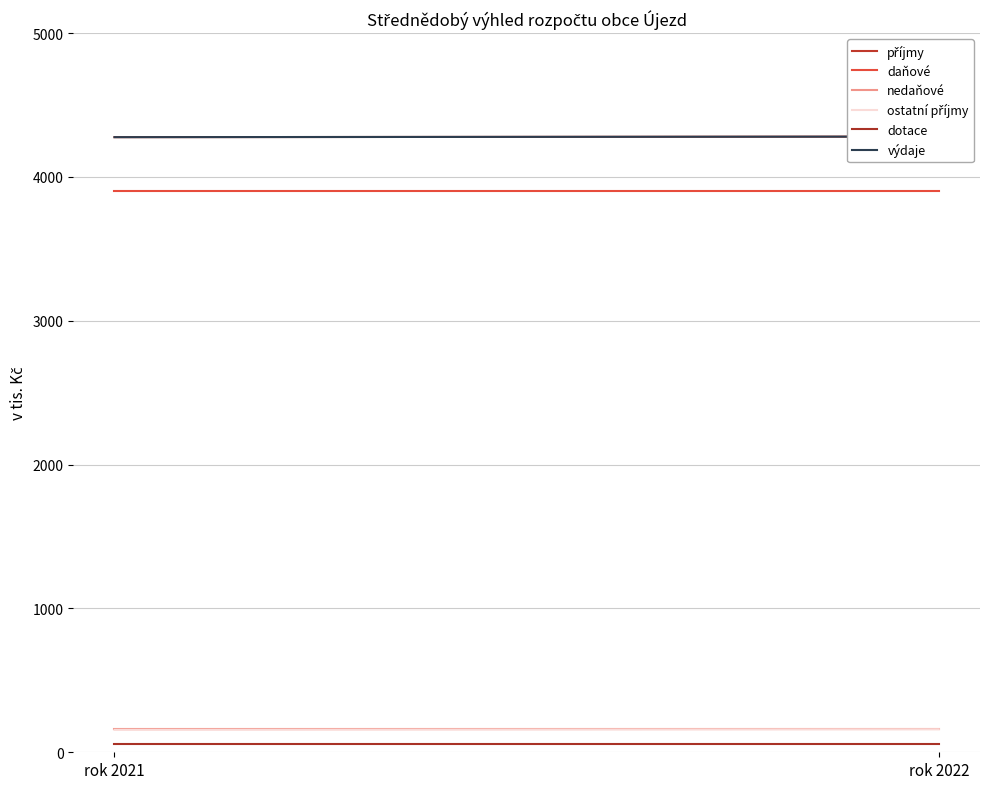

Count the number of data series in this chart.

6